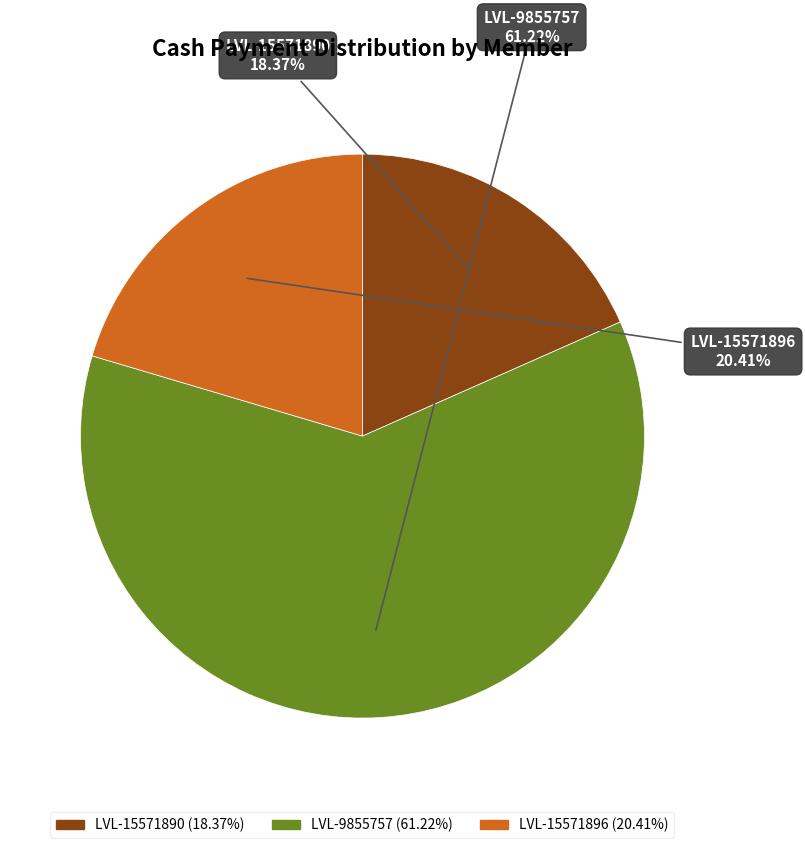

To the nearest percent, what is the average slice percentage?

33%